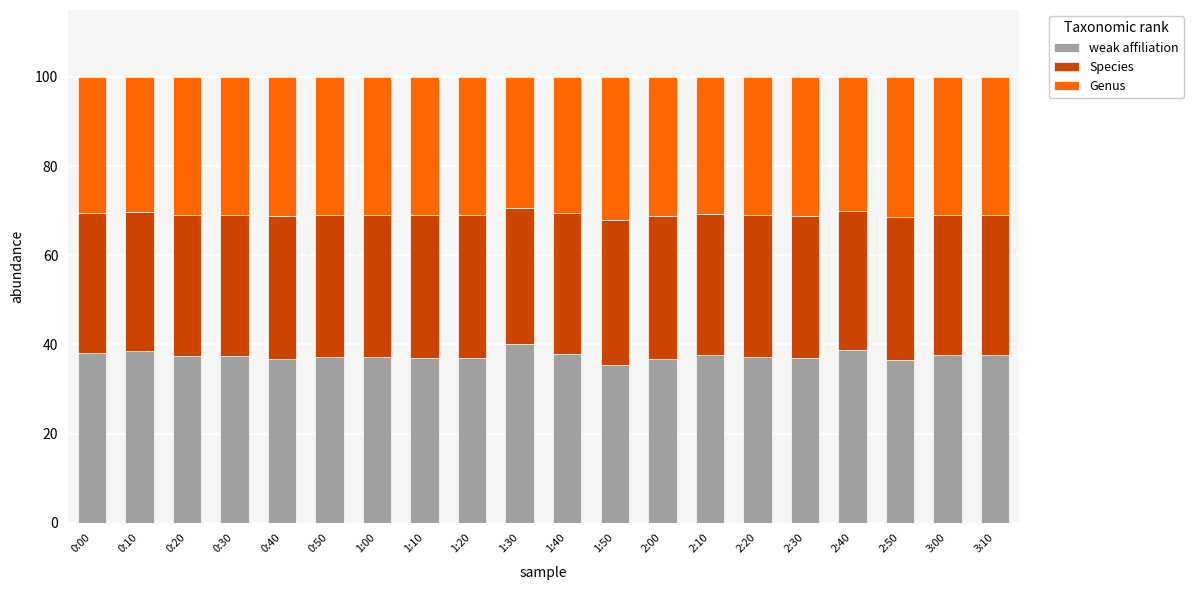

What is the difference between the maximum and second lowest values in the weak affiliation series?

3.6